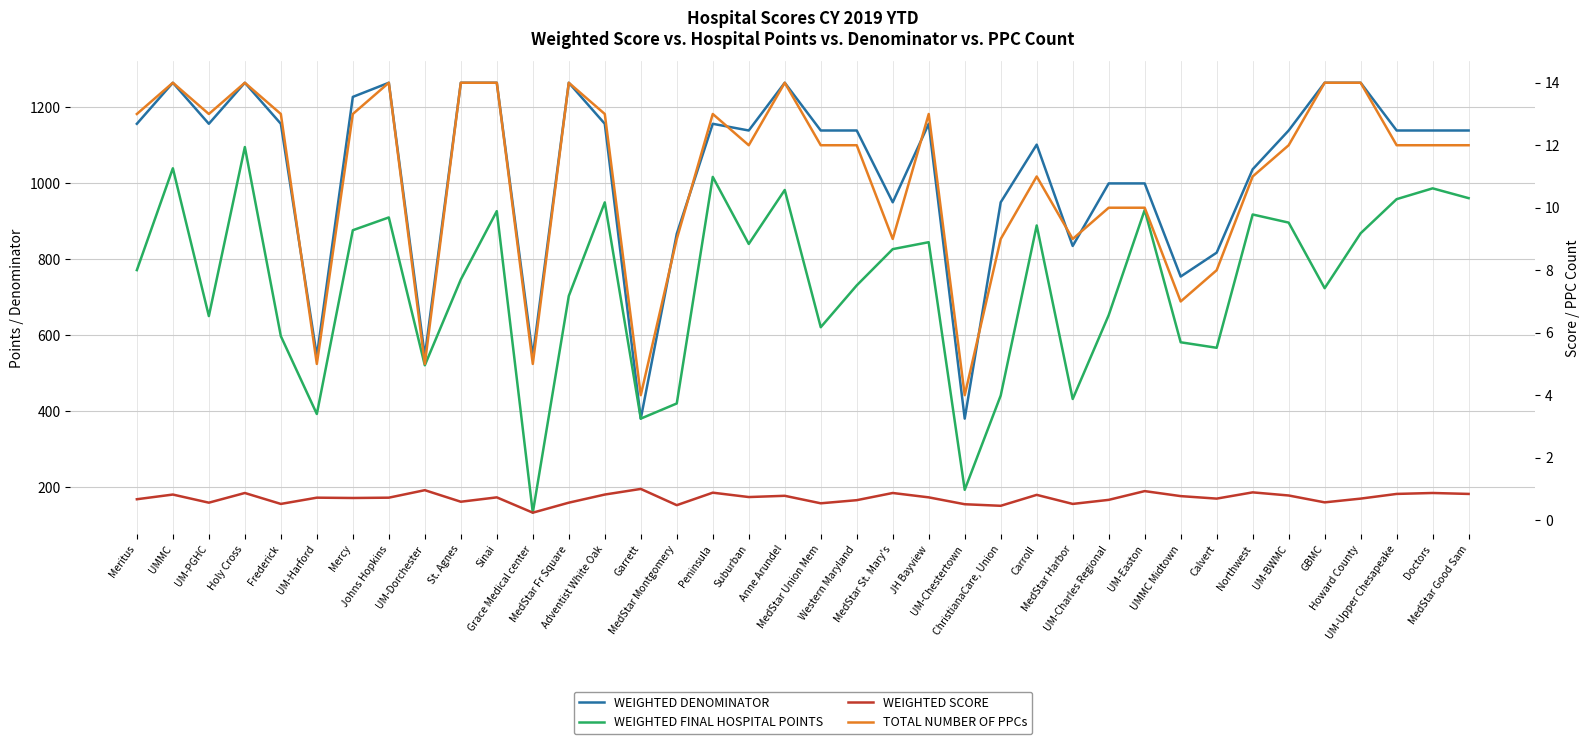

Rank the series at UM-PGHC from highest to lowest value.

WEIGHTED DENOMINATOR, WEIGHTED FINAL HOSPITAL POINTS, TOTAL NUMBER OF PPCs, WEIGHTED SCORE